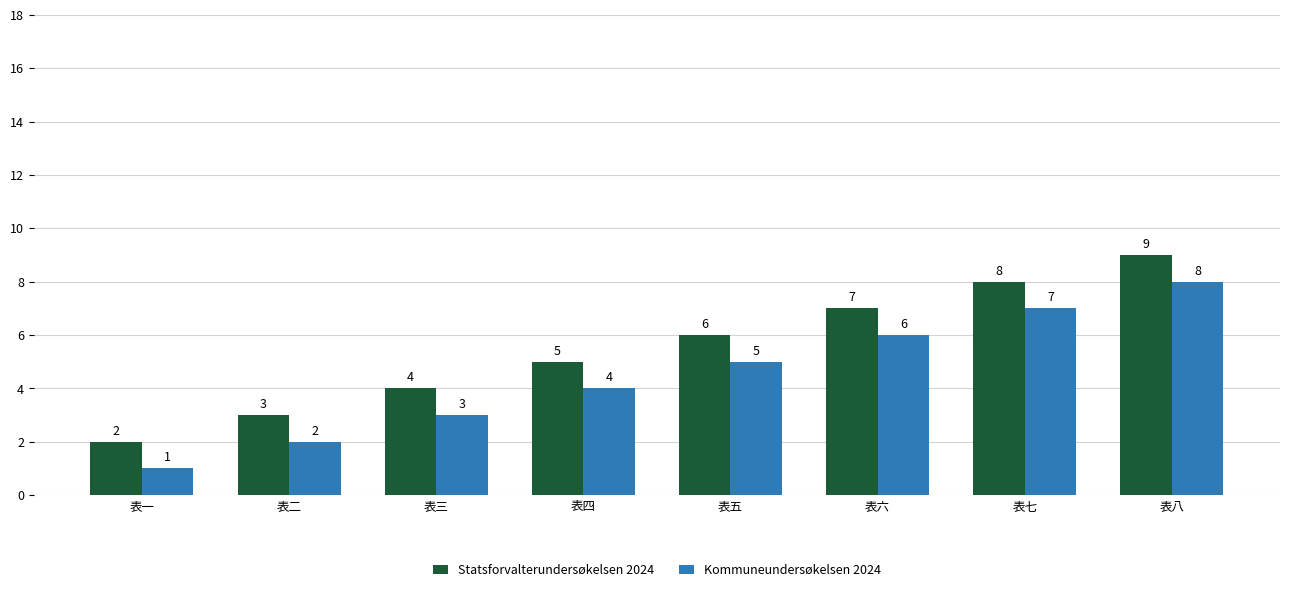

Reading right to left, what are all the values shown in this chart?

Statsforvalterundersøkelsen 2024: 表八=9	表七=8	表六=7	表五=6	表四=5	表三=4	表二=3	表一=2
Kommuneundersøkelsen 2024: 表八=8	表七=7	表六=6	表五=5	表四=4	表三=3	表二=2	表一=1